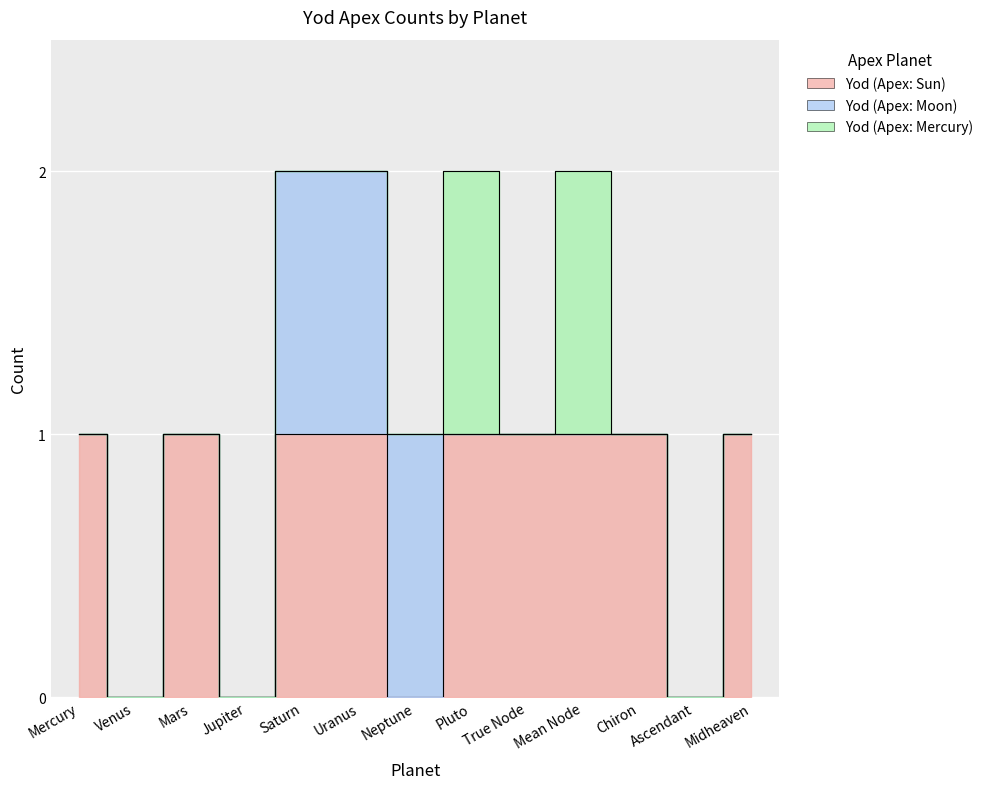

True or false: Yod (Apex: Mercury) and Yod (Apex: Sun) cross at least once.

False